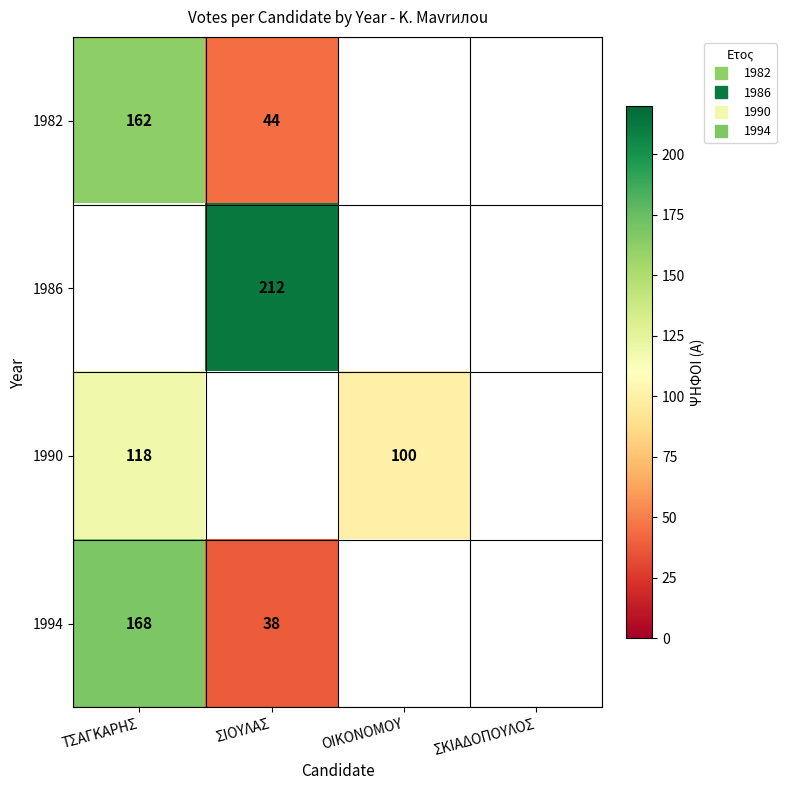

What is the spread (max minus min) of values at ΤΣΑΓΚΑΡΗΣ?

50.0